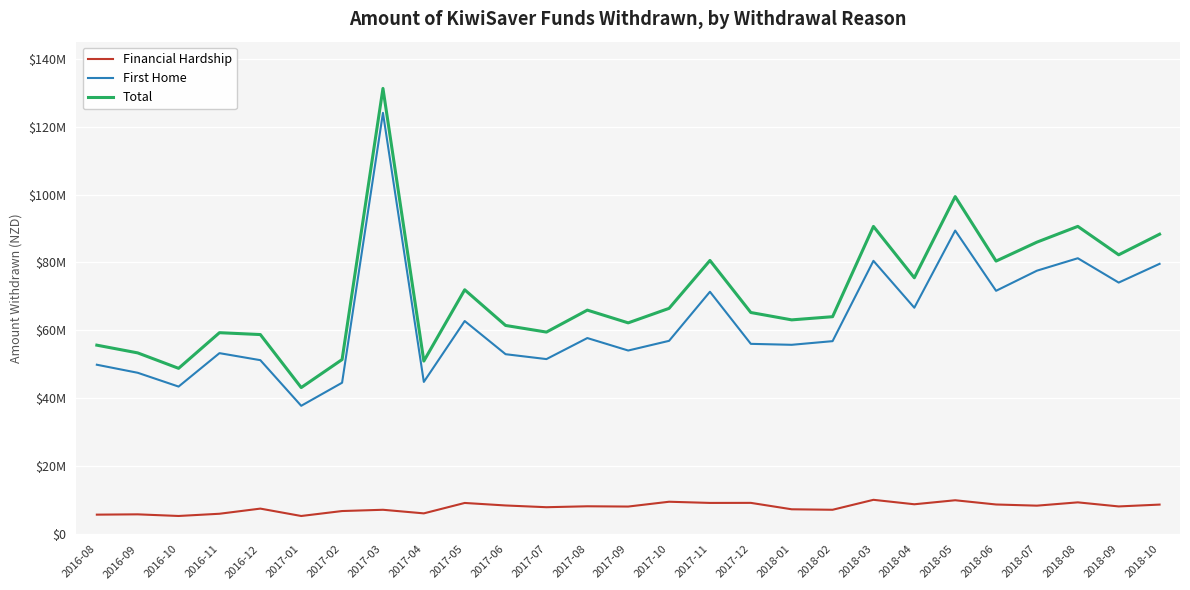

Does the chart have visible grid lines?

Yes